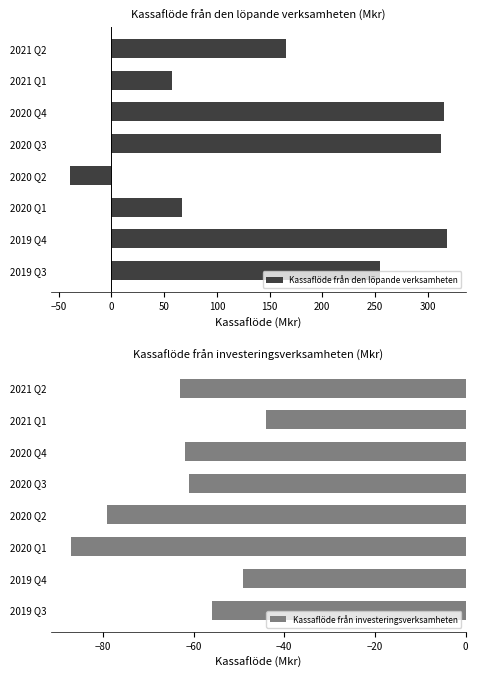

How many values in Kassaflöde från den löpande verksamheten are above zero?

7